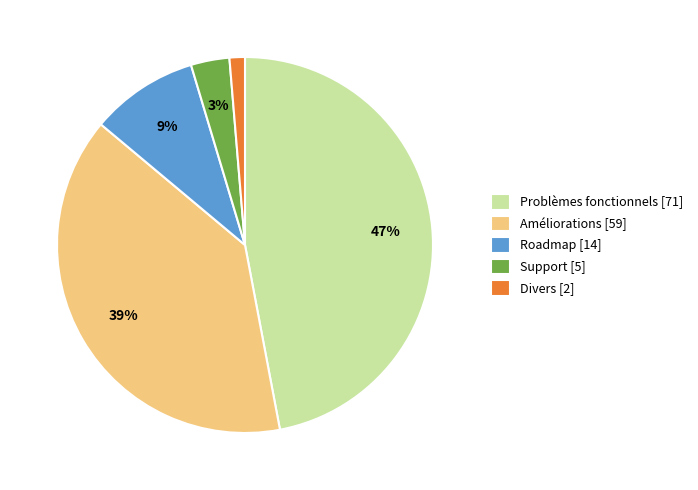

To the nearest percent, what is the difference between the largest and smallest slice percentages?

46%